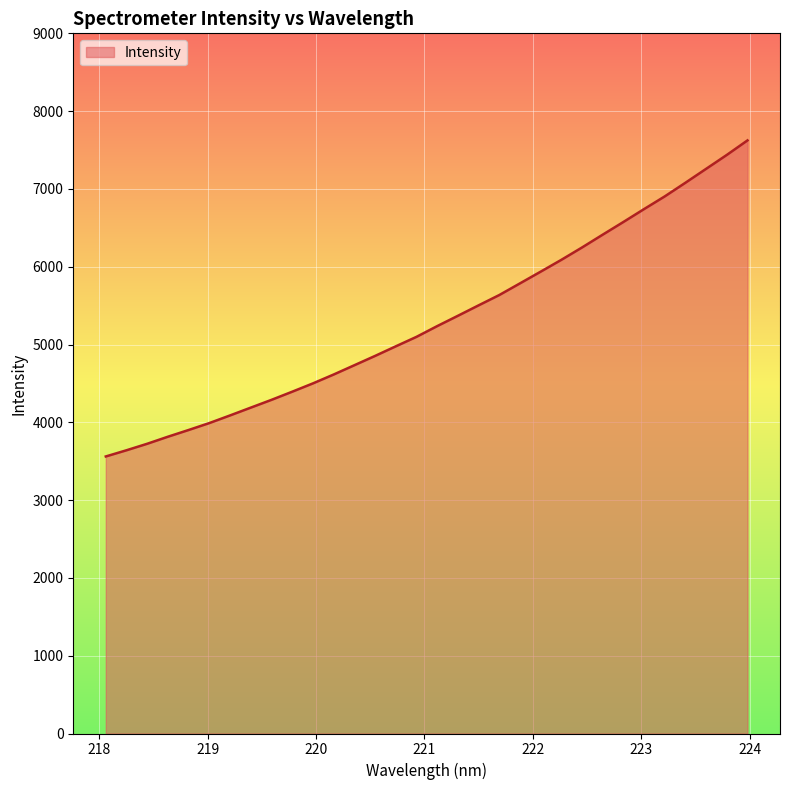

Does the chart display data point markers on the line(s)?

No